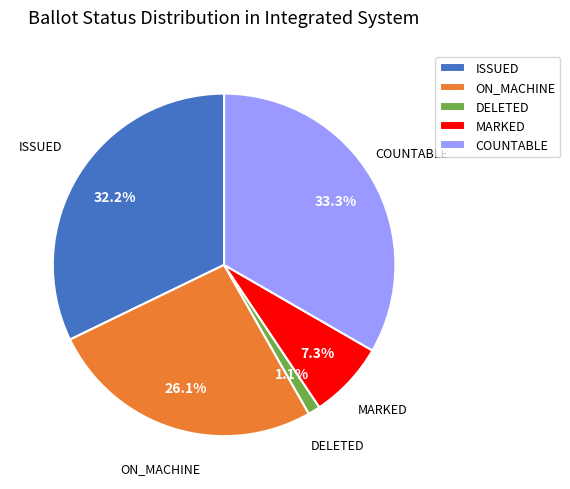

To the nearest percent, what is the difference between the largest and smallest slice percentages?

32%